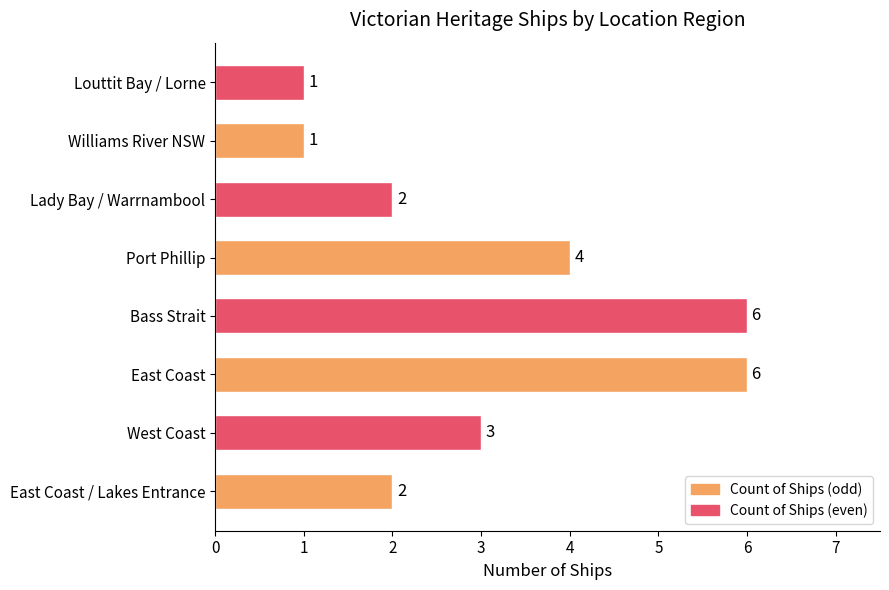

What is the ratio of the value at West Coast to the value at Louttit Bay / Lorne?

3.0